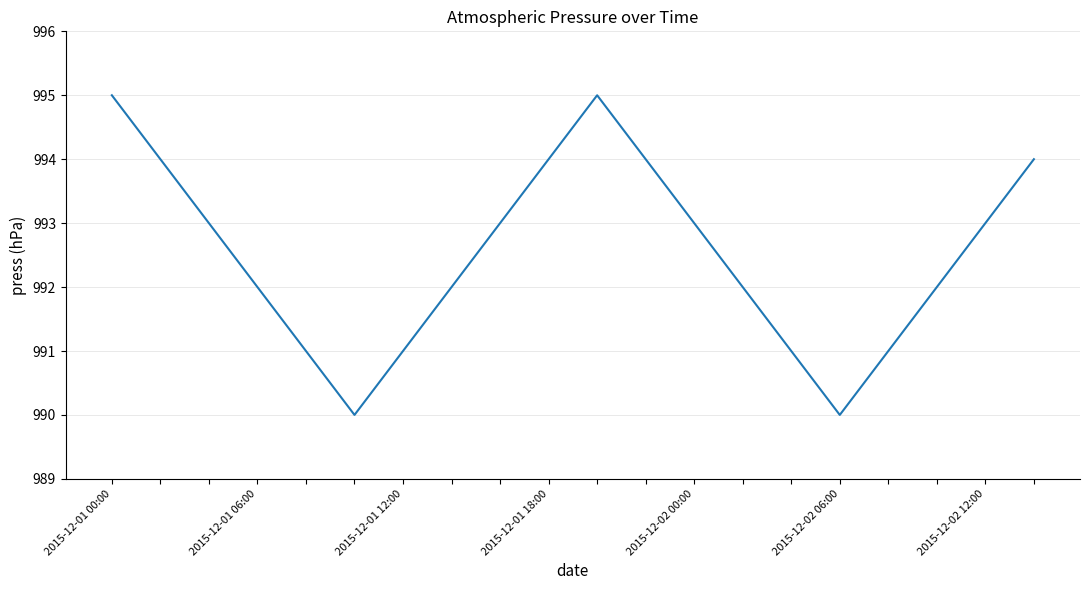

How many lines are shown in the chart?

1